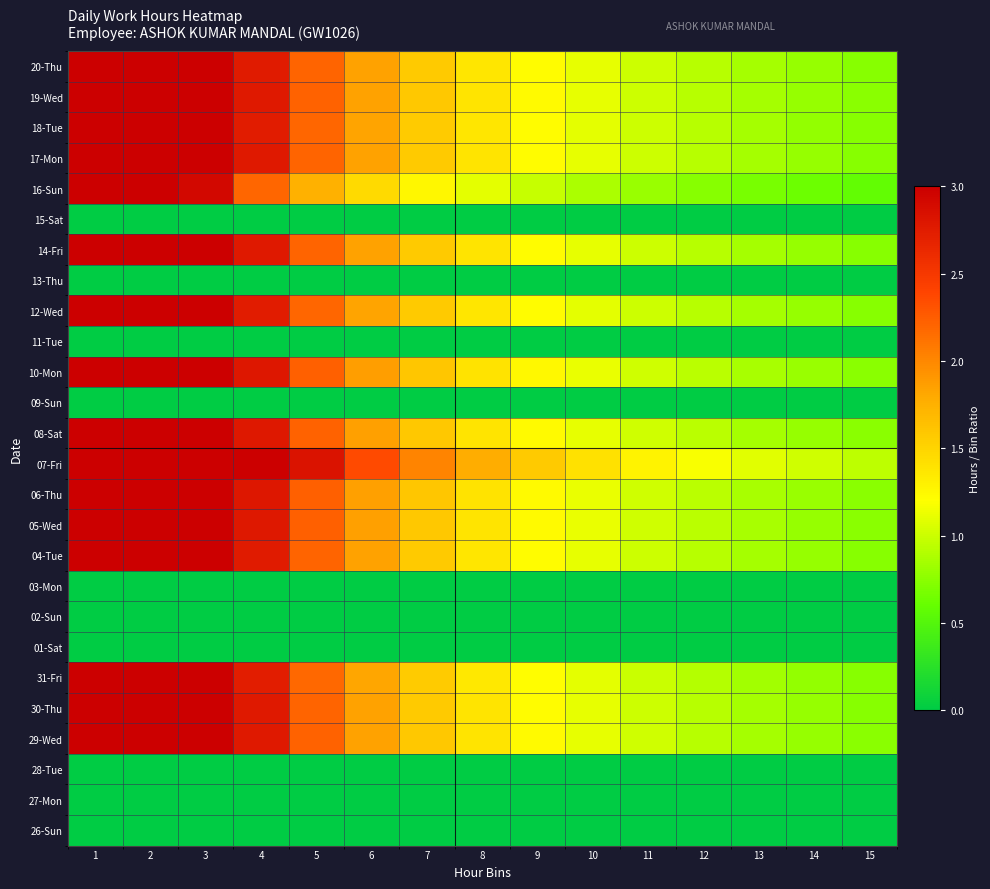

Reading left to right, extract all data points from this chart.

26-Sun: 1=0.0	2=0.0	3=0.0	4=0.0	5=0.0	6=0.0	7=0.0	8=0.0	9=0.0	10=0.0	11=0.0	12=0.0	13=0.0	14=0.0	15=0.0
27-Mon: 1=0.0	2=0.0	3=0.0	4=0.0	5=0.0	6=0.0	7=0.0	8=0.0	9=0.0	10=0.0	11=0.0	12=0.0	13=0.0	14=0.0	15=0.0
28-Tue: 1=0.0	2=0.0	3=0.0	4=0.0	5=0.0	6=0.0	7=0.0	8=0.0	9=0.0	10=0.0	11=0.0	12=0.0	13=0.0	14=0.0	15=0.0
29-Wed: 1=11.1	2=5.5	3=3.7	4=2.8	5=2.2	6=1.8	7=1.6	8=1.4	9=1.2	10=1.1	11=1.0	12=0.9	13=0.9	14=0.8	15=0.7
30-Thu: 1=11.1	2=5.5	3=3.7	4=2.8	5=2.2	6=1.8	7=1.6	8=1.4	9=1.2	10=1.1	11=1.0	12=0.9	13=0.9	14=0.8	15=0.7
31-Fri: 1=10.9	2=5.5	3=3.6	4=2.7	5=2.2	6=1.8	7=1.6	8=1.4	9=1.2	10=1.1	11=1.0	12=0.9	13=0.8	14=0.8	15=0.7
01-Sat: 1=0.0	2=0.0	3=0.0	4=0.0	5=0.0	6=0.0	7=0.0	8=0.0	9=0.0	10=0.0	11=0.0	12=0.0	13=0.0	14=0.0	15=0.0
02-Sun: 1=0.0	2=0.0	3=0.0	4=0.0	5=0.0	6=0.0	7=0.0	8=0.0	9=0.0	10=0.0	11=0.0	12=0.0	13=0.0	14=0.0	15=0.0
03-Mon: 1=0.0	2=0.0	3=0.0	4=0.0	5=0.0	6=0.0	7=0.0	8=0.0	9=0.0	10=0.0	11=0.0	12=0.0	13=0.0	14=0.0	15=0.0
04-Tue: 1=11.1	2=5.5	3=3.7	4=2.8	5=2.2	6=1.8	7=1.6	8=1.4	9=1.2	10=1.1	11=1.0	12=0.9	13=0.9	14=0.8	15=0.7
05-Wed: 1=11.2	2=5.6	3=3.7	4=2.8	5=2.2	6=1.9	7=1.6	8=1.4	9=1.2	10=1.1	11=1.0	12=0.9	13=0.9	14=0.8	15=0.7
06-Thu: 1=11.2	2=5.6	3=3.7	4=2.8	5=2.2	6=1.9	7=1.6	8=1.4	9=1.2	10=1.1	11=1.0	12=0.9	13=0.9	14=0.8	15=0.7
07-Fri: 1=14.2	2=7.1	3=4.7	4=3.5	5=2.8	6=2.4	7=2.0	8=1.8	9=1.6	10=1.4	11=1.3	12=1.2	13=1.1	14=1.0	15=0.9
08-Sat: 1=11.1	2=5.6	3=3.7	4=2.8	5=2.2	6=1.9	7=1.6	8=1.4	9=1.2	10=1.1	11=1.0	12=0.9	13=0.9	14=0.8	15=0.7
09-Sun: 1=0.0	2=0.0	3=0.0	4=0.0	5=0.0	6=0.0	7=0.0	8=0.0	9=0.0	10=0.0	11=0.0	12=0.0	13=0.0	14=0.0	15=0.0
10-Mon: 1=11.2	2=5.6	3=3.7	4=2.8	5=2.2	6=1.9	7=1.6	8=1.4	9=1.2	10=1.1	11=1.0	12=0.9	13=0.9	14=0.8	15=0.7
11-Tue: 1=0.0	2=0.0	3=0.0	4=0.0	5=0.0	6=0.0	7=0.0	8=0.0	9=0.0	10=0.0	11=0.0	12=0.0	13=0.0	14=0.0	15=0.0
12-Wed: 1=11.0	2=5.5	3=3.7	4=2.8	5=2.2	6=1.8	7=1.6	8=1.4	9=1.2	10=1.1	11=1.0	12=0.9	13=0.8	14=0.8	15=0.7
13-Thu: 1=0.0	2=0.0	3=0.0	4=0.0	5=0.0	6=0.0	7=0.0	8=0.0	9=0.0	10=0.0	11=0.0	12=0.0	13=0.0	14=0.0	15=0.0
14-Fri: 1=11.1	2=5.5	3=3.7	4=2.8	5=2.2	6=1.8	7=1.6	8=1.4	9=1.2	10=1.1	11=1.0	12=0.9	13=0.9	14=0.8	15=0.7
15-Sat: 1=0.0	2=0.0	3=0.0	4=0.0	5=0.0	6=0.0	7=0.0	8=0.0	9=0.0	10=0.0	11=0.0	12=0.0	13=0.0	14=0.0	15=0.0
16-Sun: 1=8.8	2=4.4	3=2.9	4=2.2	5=1.8	6=1.5	7=1.3	8=1.1	9=1.0	10=0.9	11=0.8	12=0.7	13=0.7	14=0.6	15=0.6
17-Mon: 1=11.1	2=5.5	3=3.7	4=2.8	5=2.2	6=1.8	7=1.6	8=1.4	9=1.2	10=1.1	11=1.0	12=0.9	13=0.9	14=0.8	15=0.7
18-Tue: 1=11.0	2=5.5	3=3.7	4=2.7	5=2.2	6=1.8	7=1.6	8=1.4	9=1.2	10=1.1	11=1.0	12=0.9	13=0.8	14=0.8	15=0.7
19-Wed: 1=11.1	2=5.5	3=3.7	4=2.8	5=2.2	6=1.8	7=1.6	8=1.4	9=1.2	10=1.1	11=1.0	12=0.9	13=0.9	14=0.8	15=0.7
20-Thu: 1=11.0	2=5.5	3=3.7	4=2.8	5=2.2	6=1.8	7=1.6	8=1.4	9=1.2	10=1.1	11=1.0	12=0.9	13=0.8	14=0.8	15=0.7